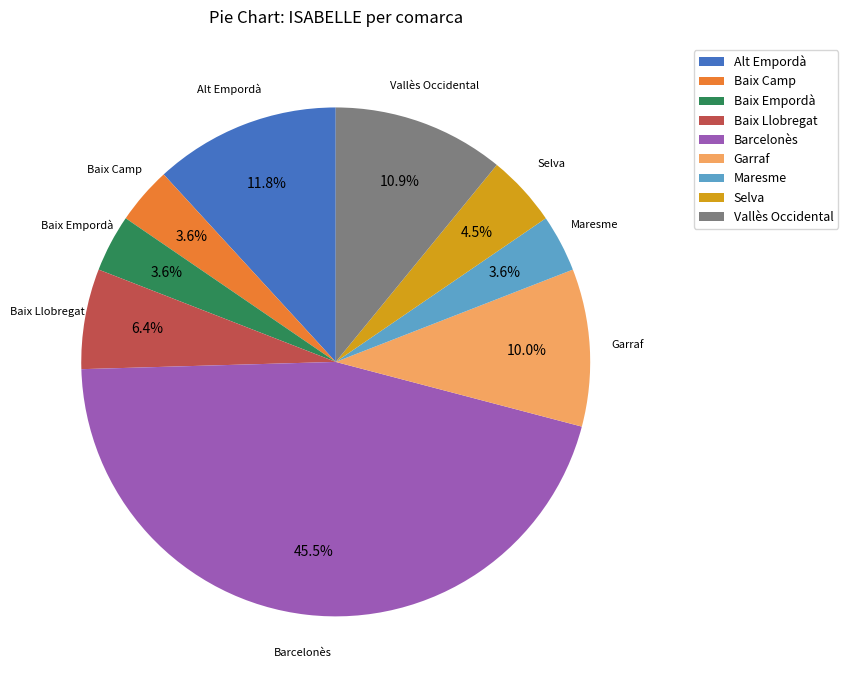

What is the largest slice in the pie chart?

Barcelonès